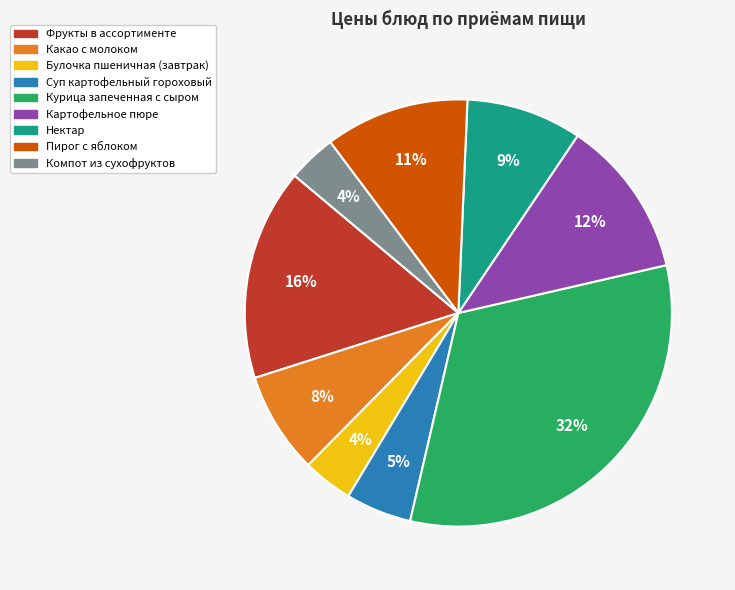

To the nearest percent, what portion does Нектар represent?

9%